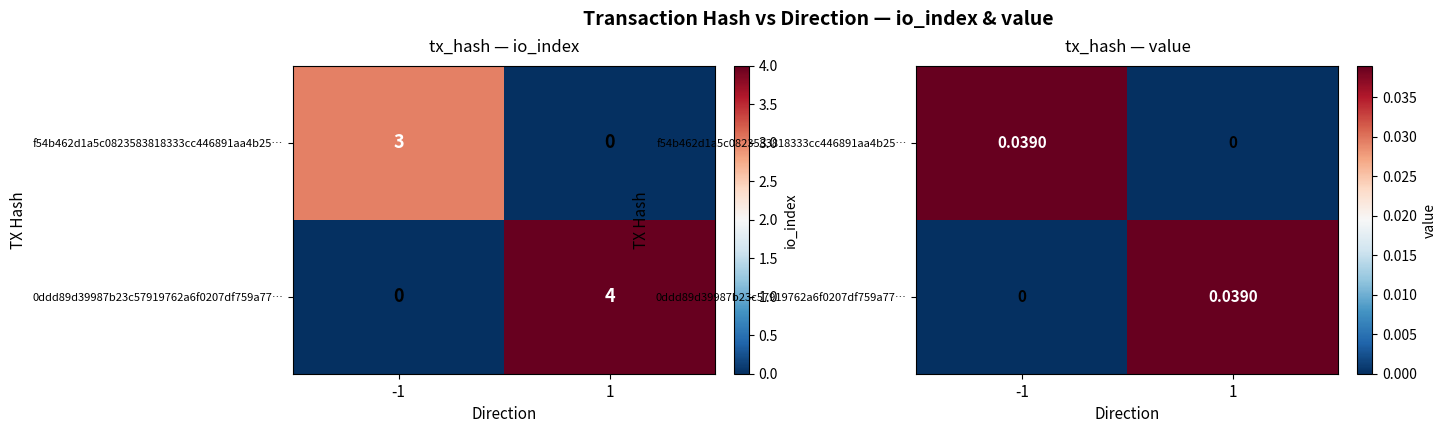

At 1, list the series in order from largest to smallest.

0ddd89d39987b23c57919762a6f0207df759a77…, f54b462d1a5c0823583818333cc446891aa4b25…